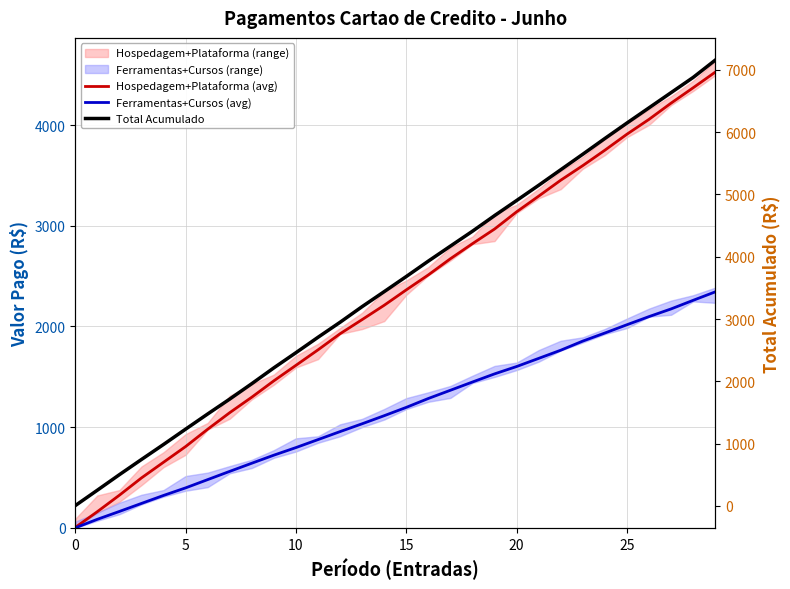

What is the total value across all series at 11?

5352.0